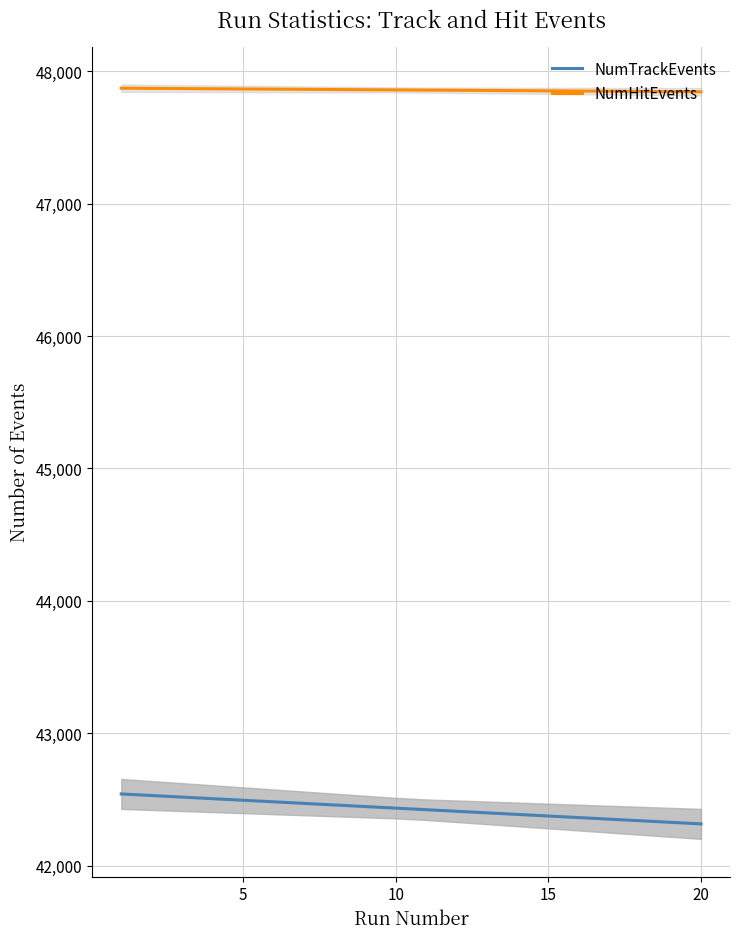

True or false: NumTrackEvents and NumHitEvents cross at least once.

False